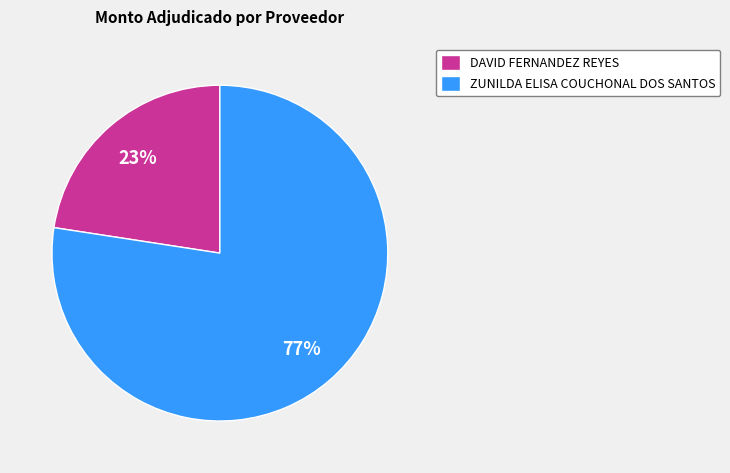

Do DAVID FERNANDEZ REYES and ZUNILDA ELISA COUCHONAL DOS SANTOS together represent more than half of the pie?

Yes